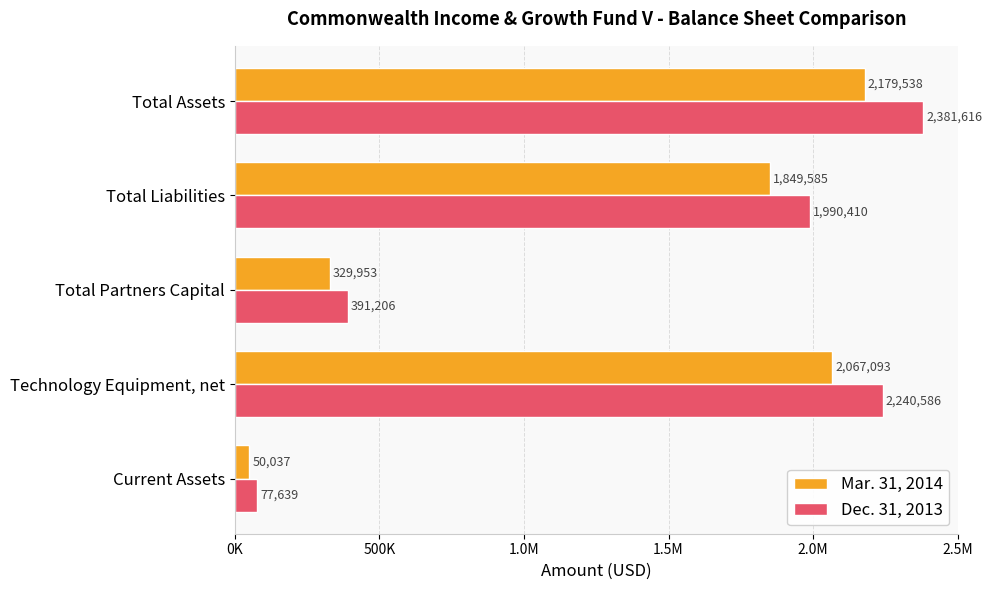

Which series has the largest range (max minus min)?

Dec. 31, 2013